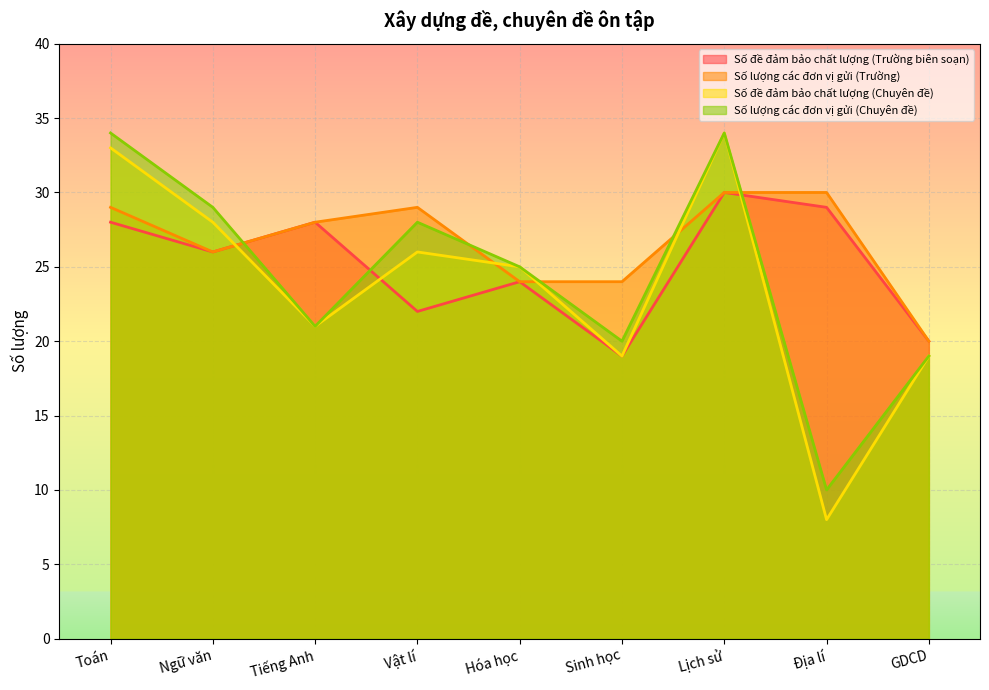

What value does the Số đề đảm bảo chất lượng (Trường biên soạn) series have at Ngữ văn?

26